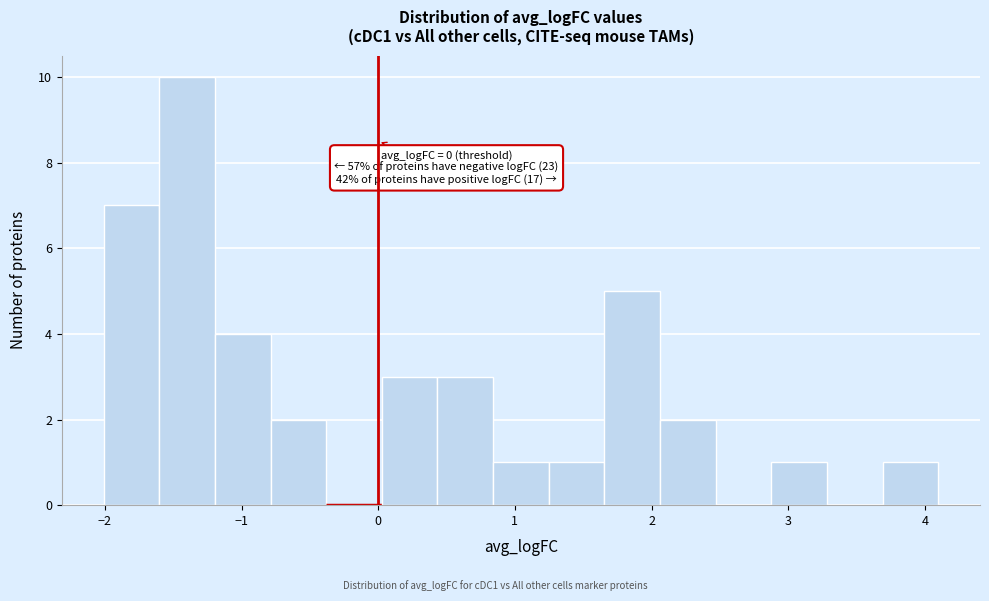

Which range on the x-axis has the tallest bar?

-1.6 to -1.2